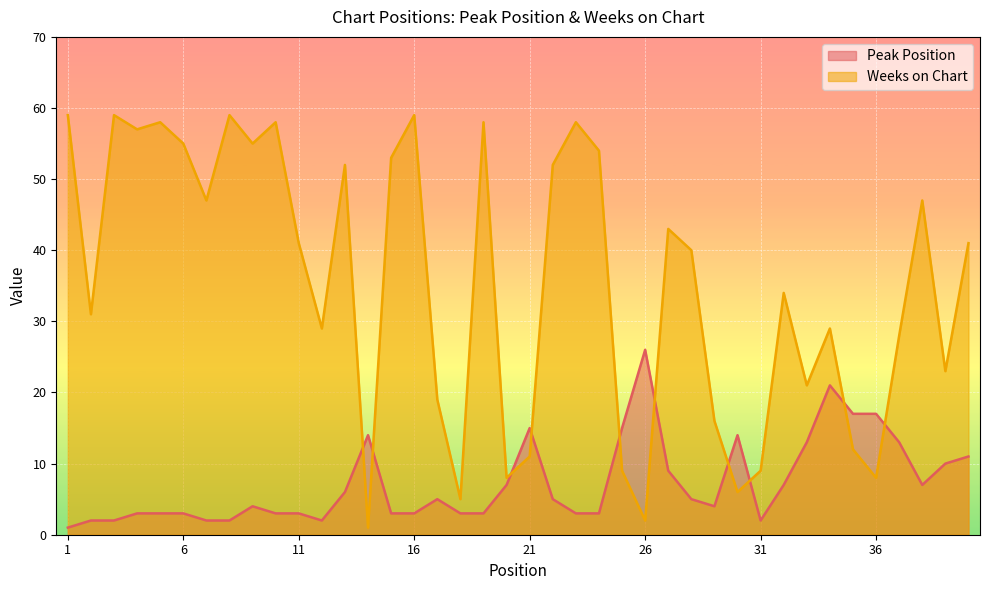

The value of Peak Position at 31 is 3. True or false?

False